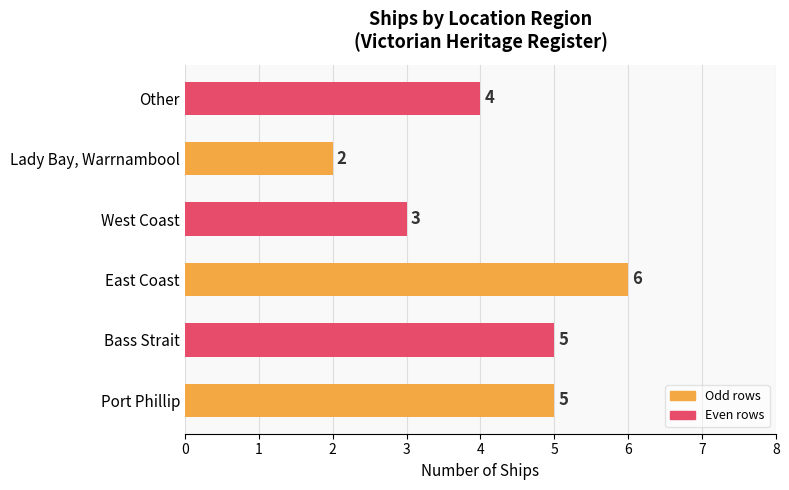

Are the bars horizontal?

Yes